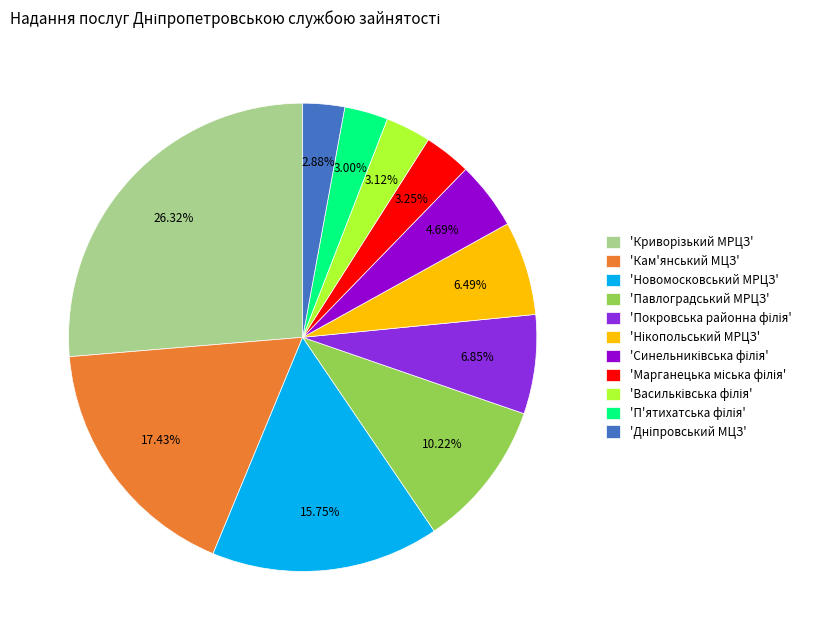

Does any single category account for the majority?

No